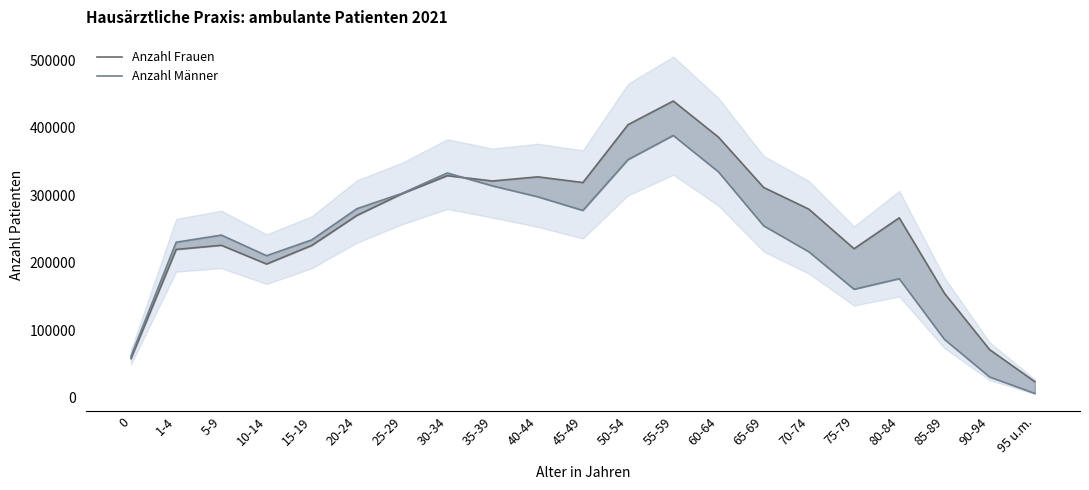

At which label does Anzahl Männer first exceed 240836?

20-24